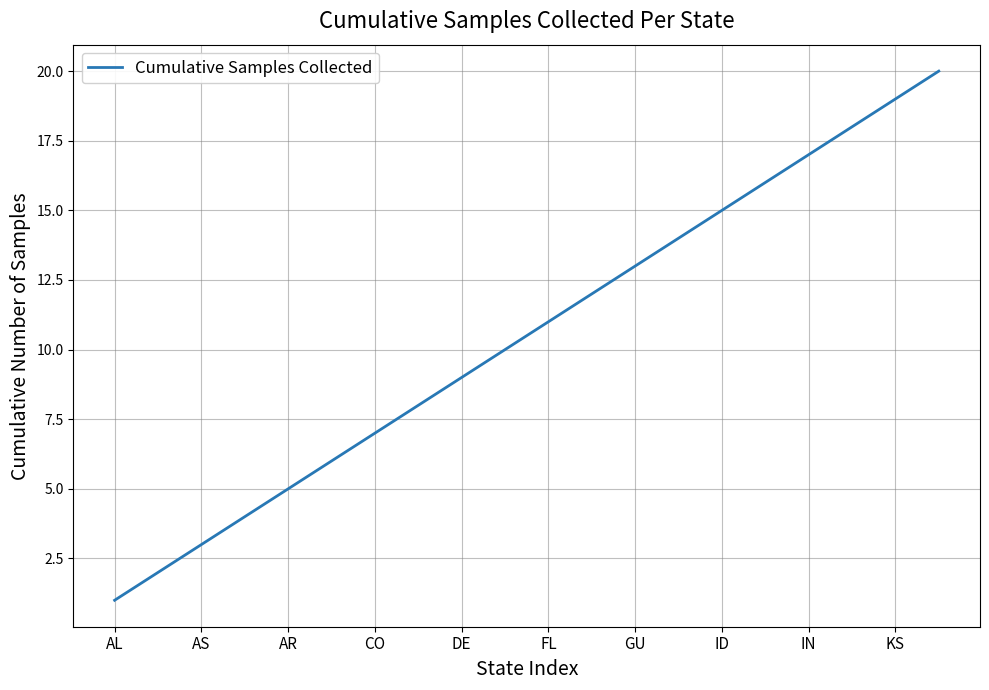

What is the greatest value displayed?

20